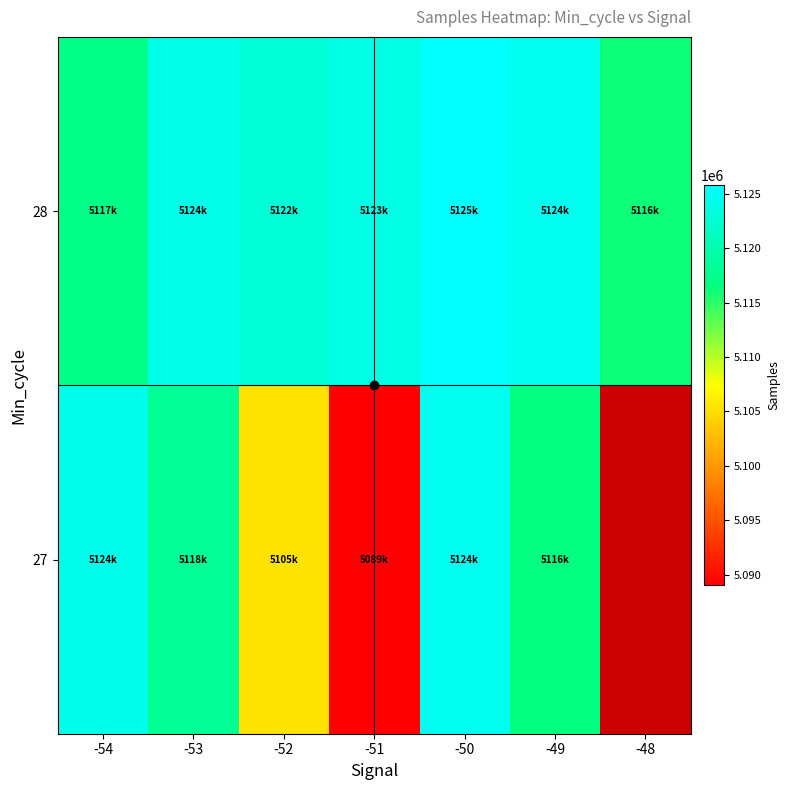

What is the sum of all 28 values?

35854207.0